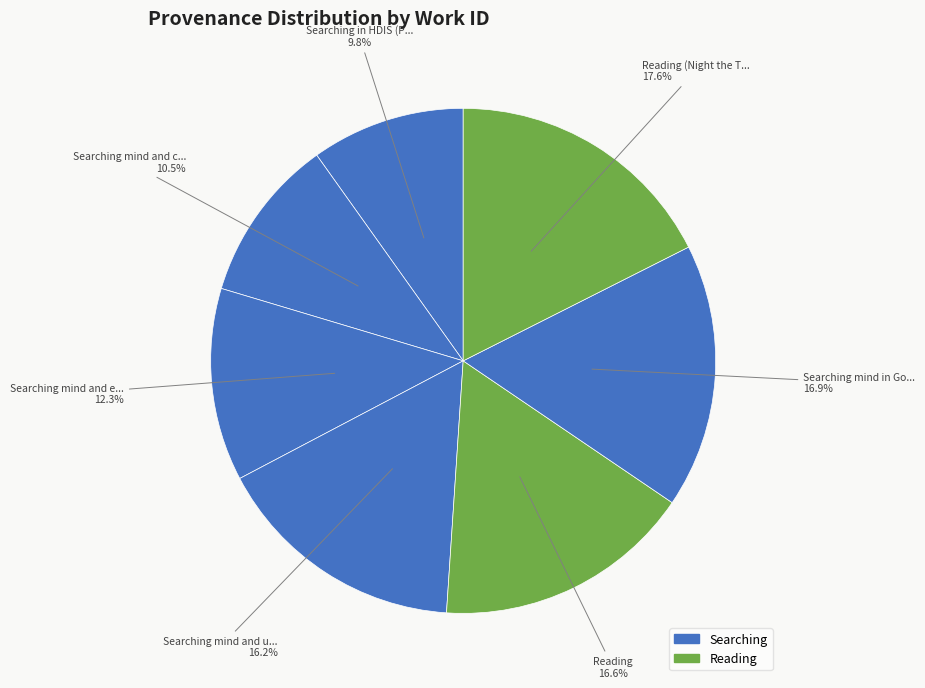

Does any single category account for the majority?

No